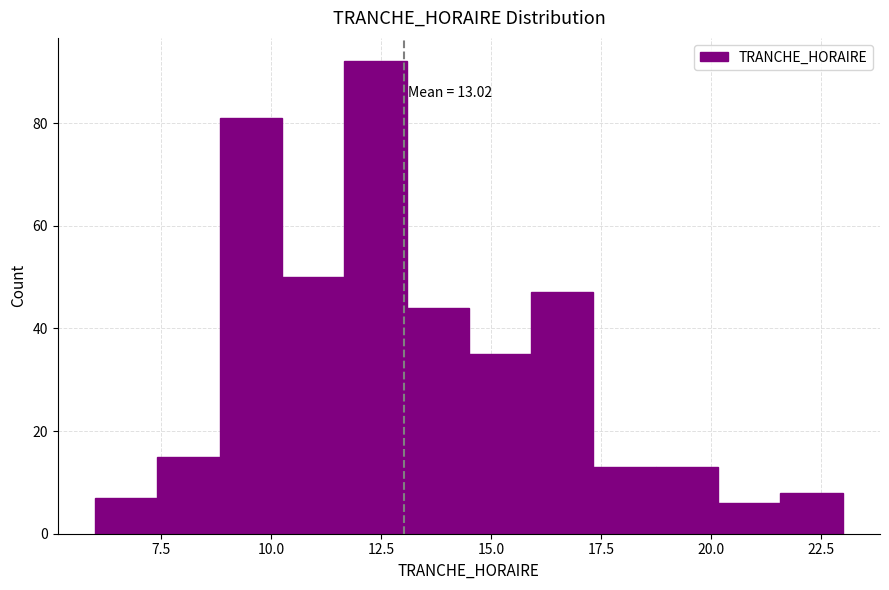

Read against the x-axis, roughly where is the centre of the tallest bar?

12.5